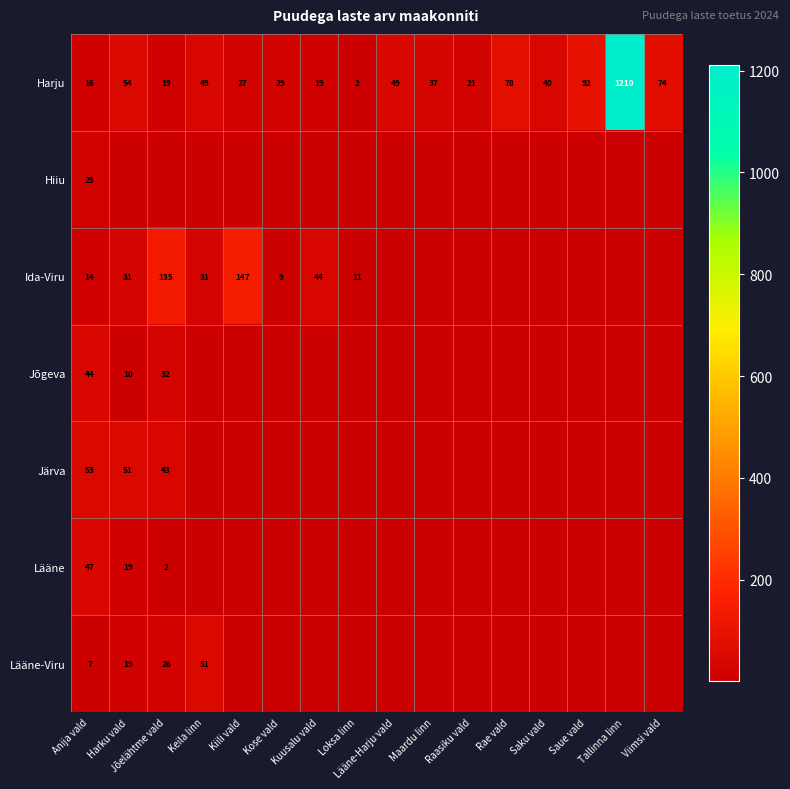

How many distinct data groups are displayed?

7